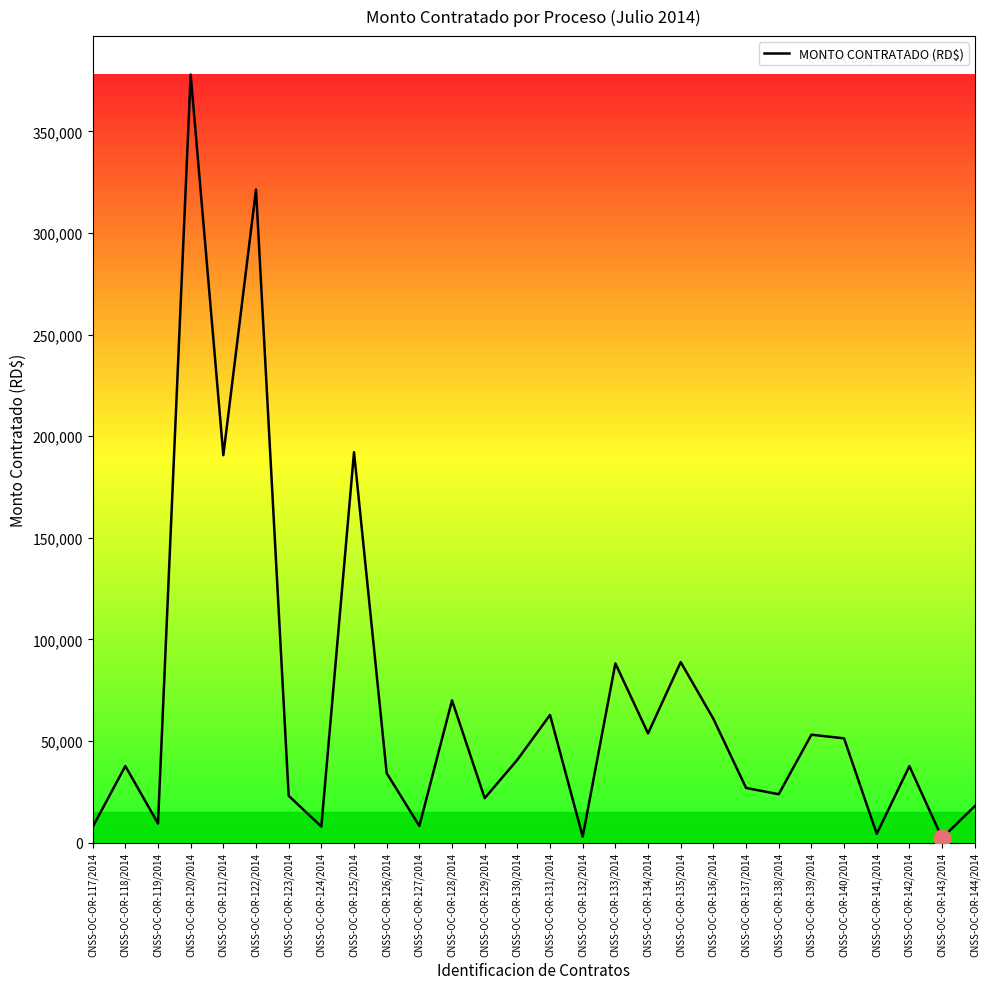

Which category has the highest value across all series?

CNSS-OC-OR-120/2014